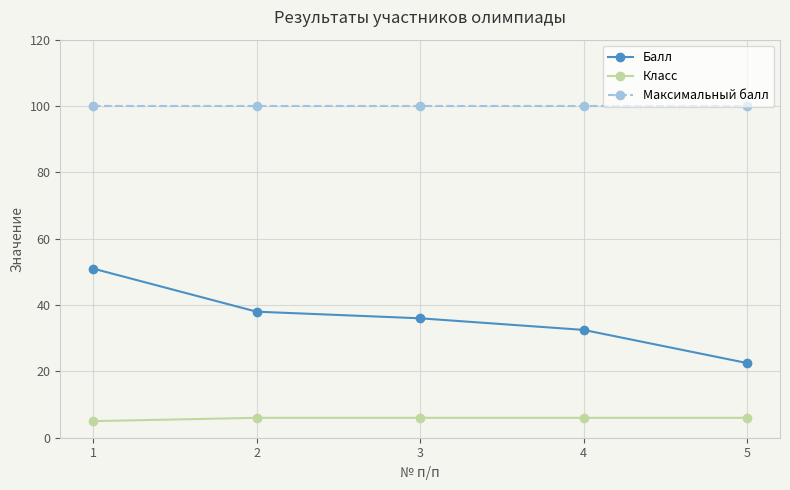

What is the sum of all Максимальный балл values?

500.0